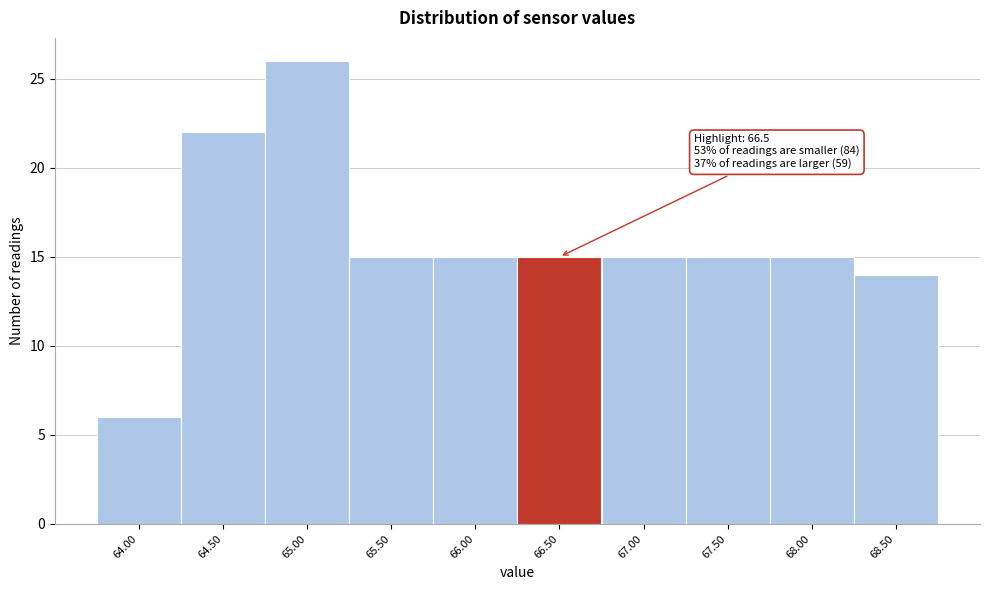

Reading left to right, transcribe all the data shown in this chart.

6	22	26	15	15	15	15	15	15	14